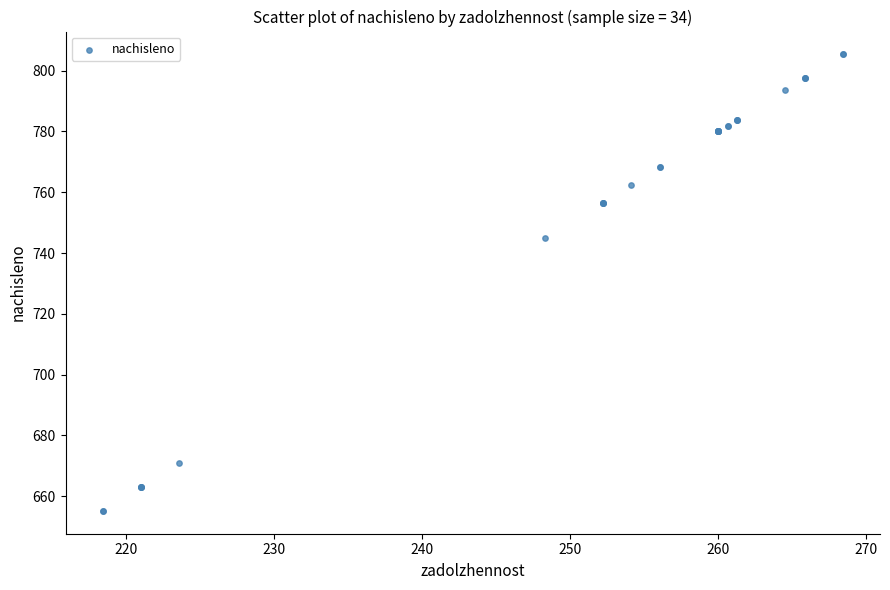

What Y value in the scatter plot is closest to 730?

744.9